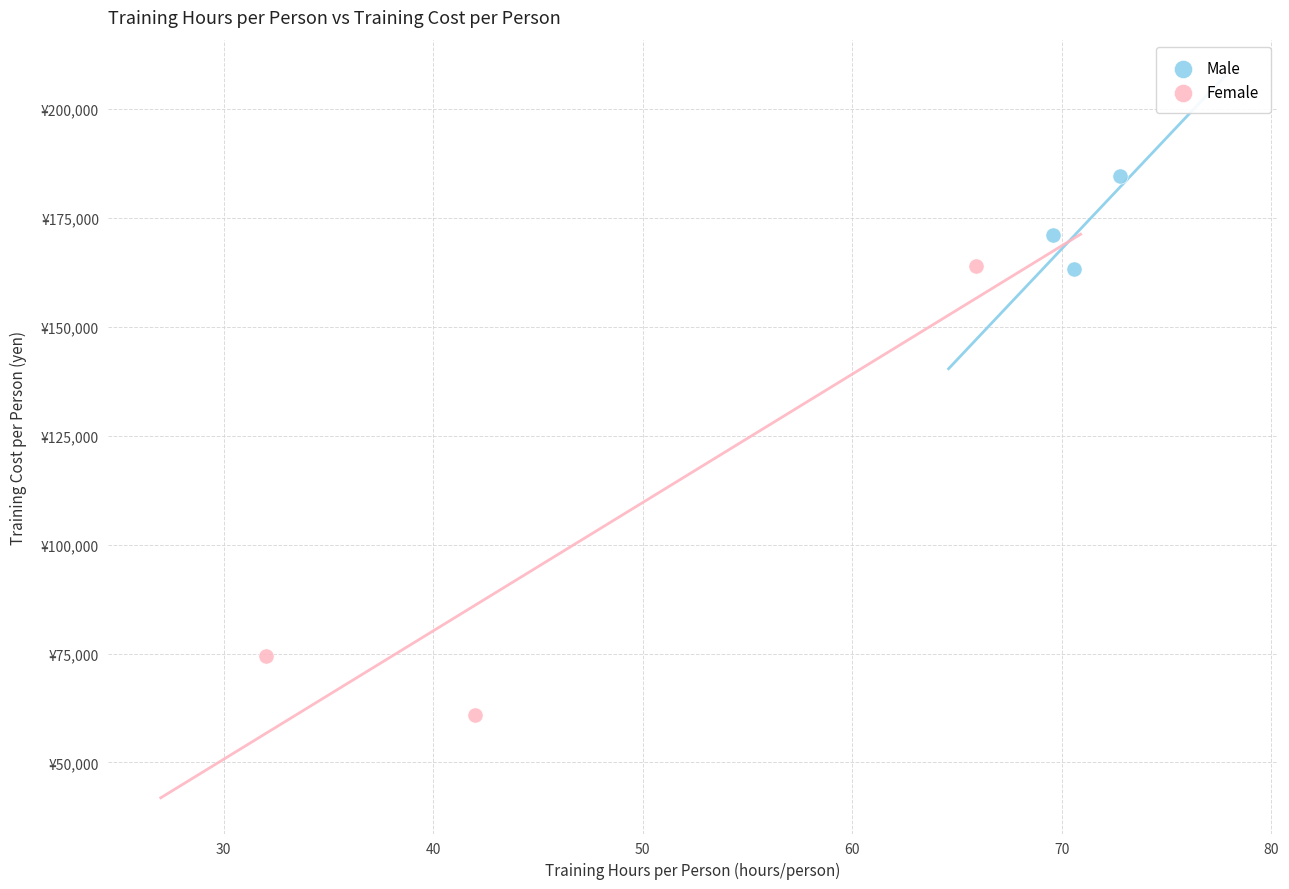

What are all the series names shown in the legend?

Male, Female